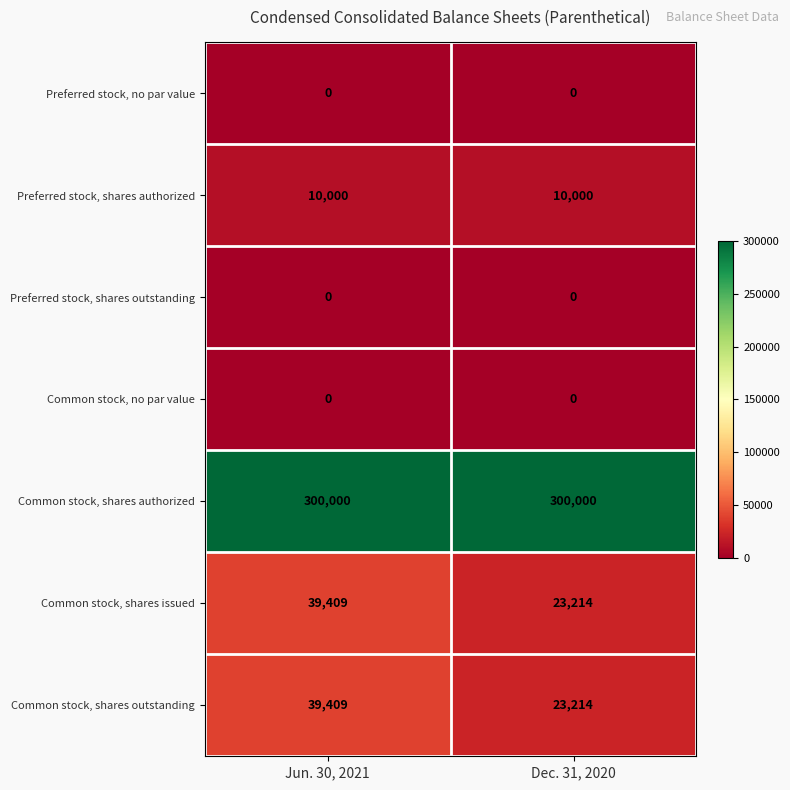

Which series has the largest total across all categories?

Common stock, shares authorized